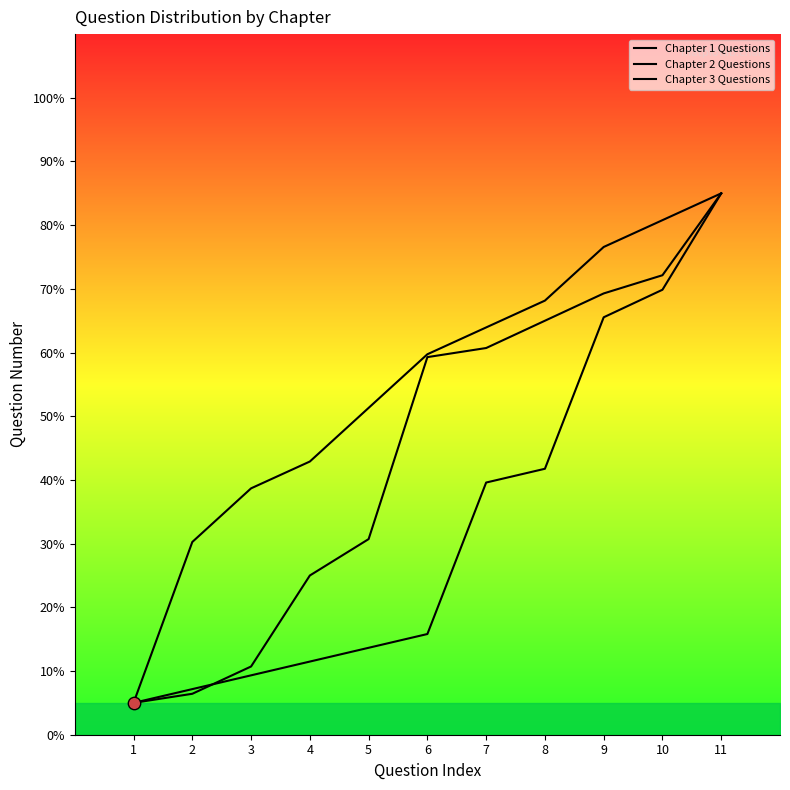

Which series has the largest total across all categories?

Chapter 1 Questions